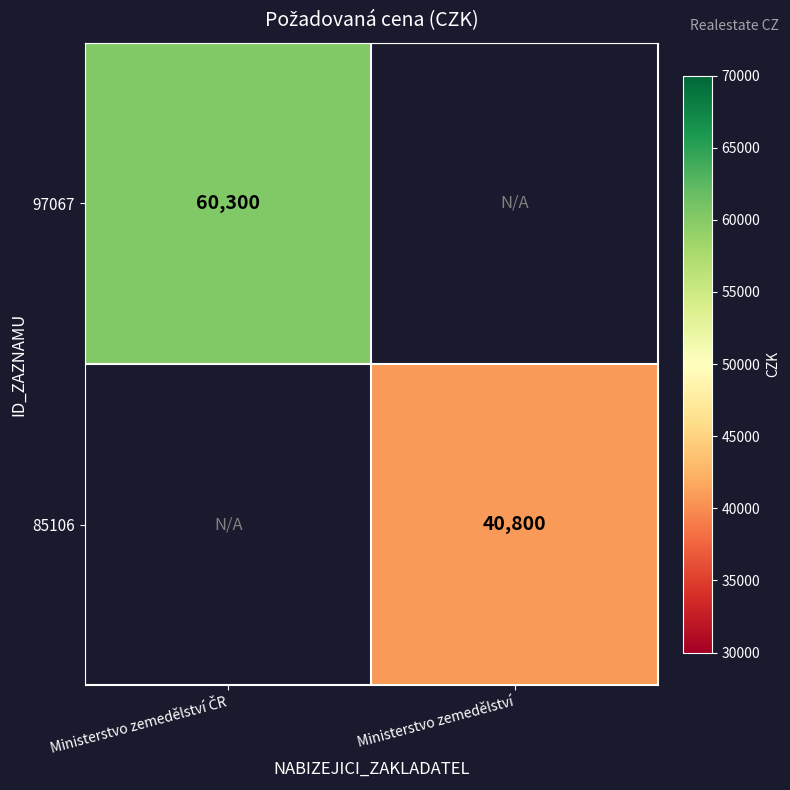

The 85106 series shows 11270 at Ministerstvo zemedělství. True or false?

False